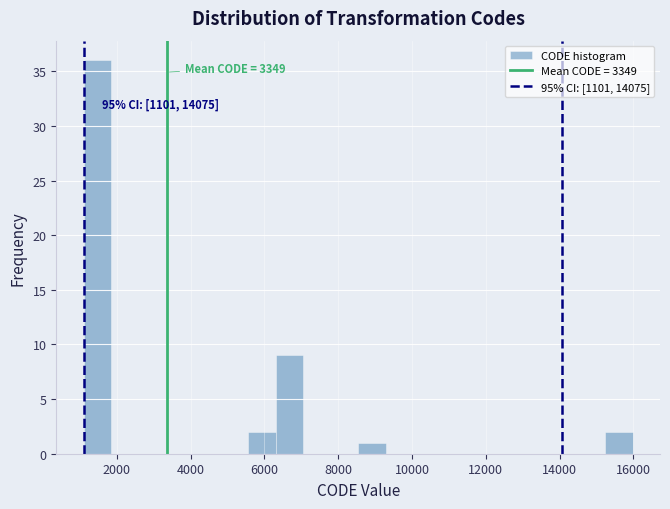

Around what value on the x-axis is the tallest bar? Give the approximate position of its centre, as read against the axis.

1400